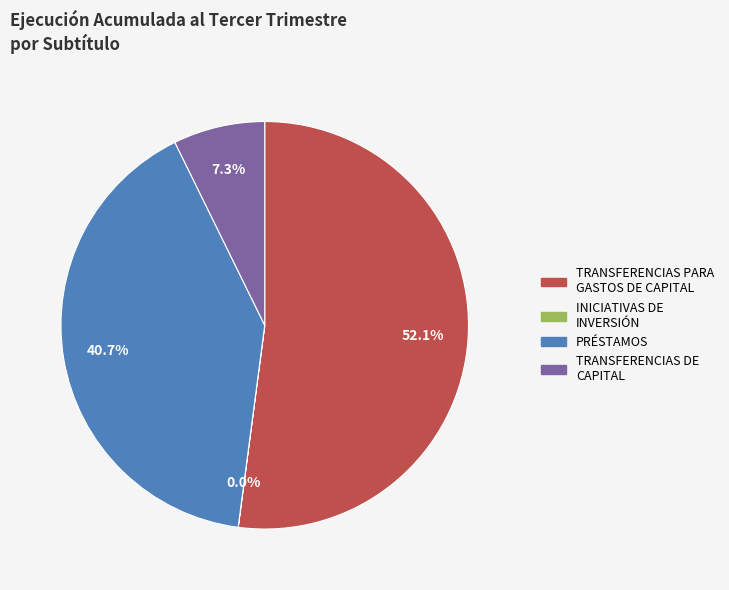

True or false: TRANSFERENCIAS DE CAPITAL accounts for 7% of the total.

True